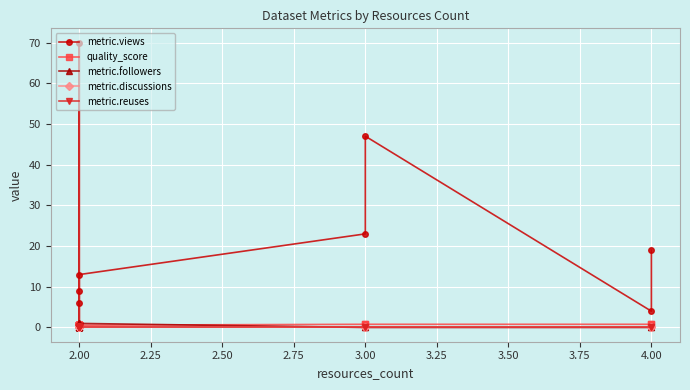

What is the label of the 8th point from the right?

2.00